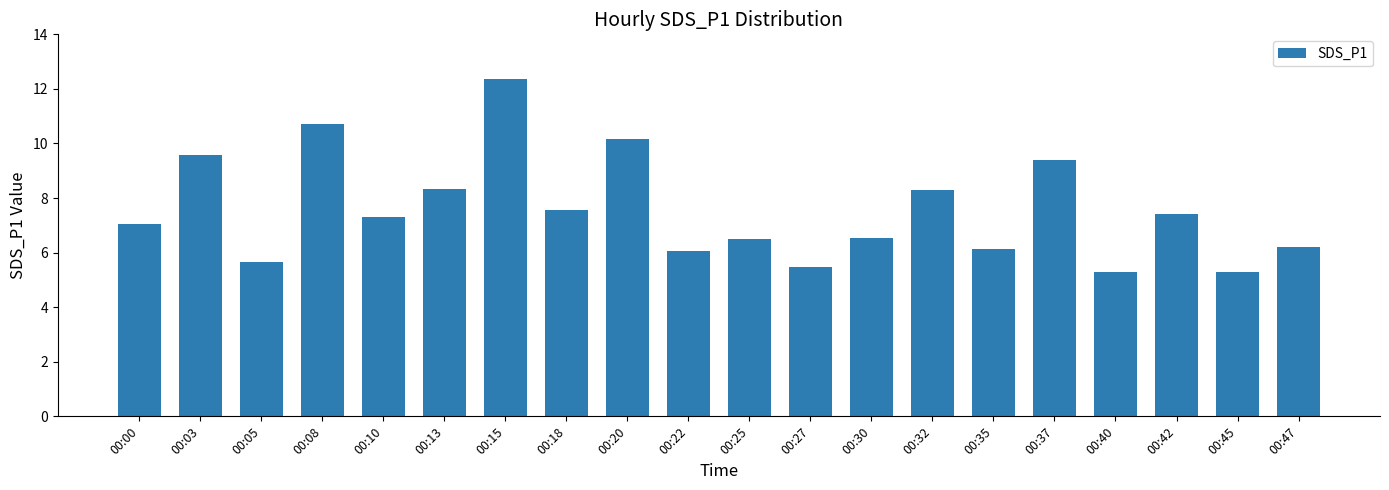

True or false: the data shows 2.0 at 00:32.

False